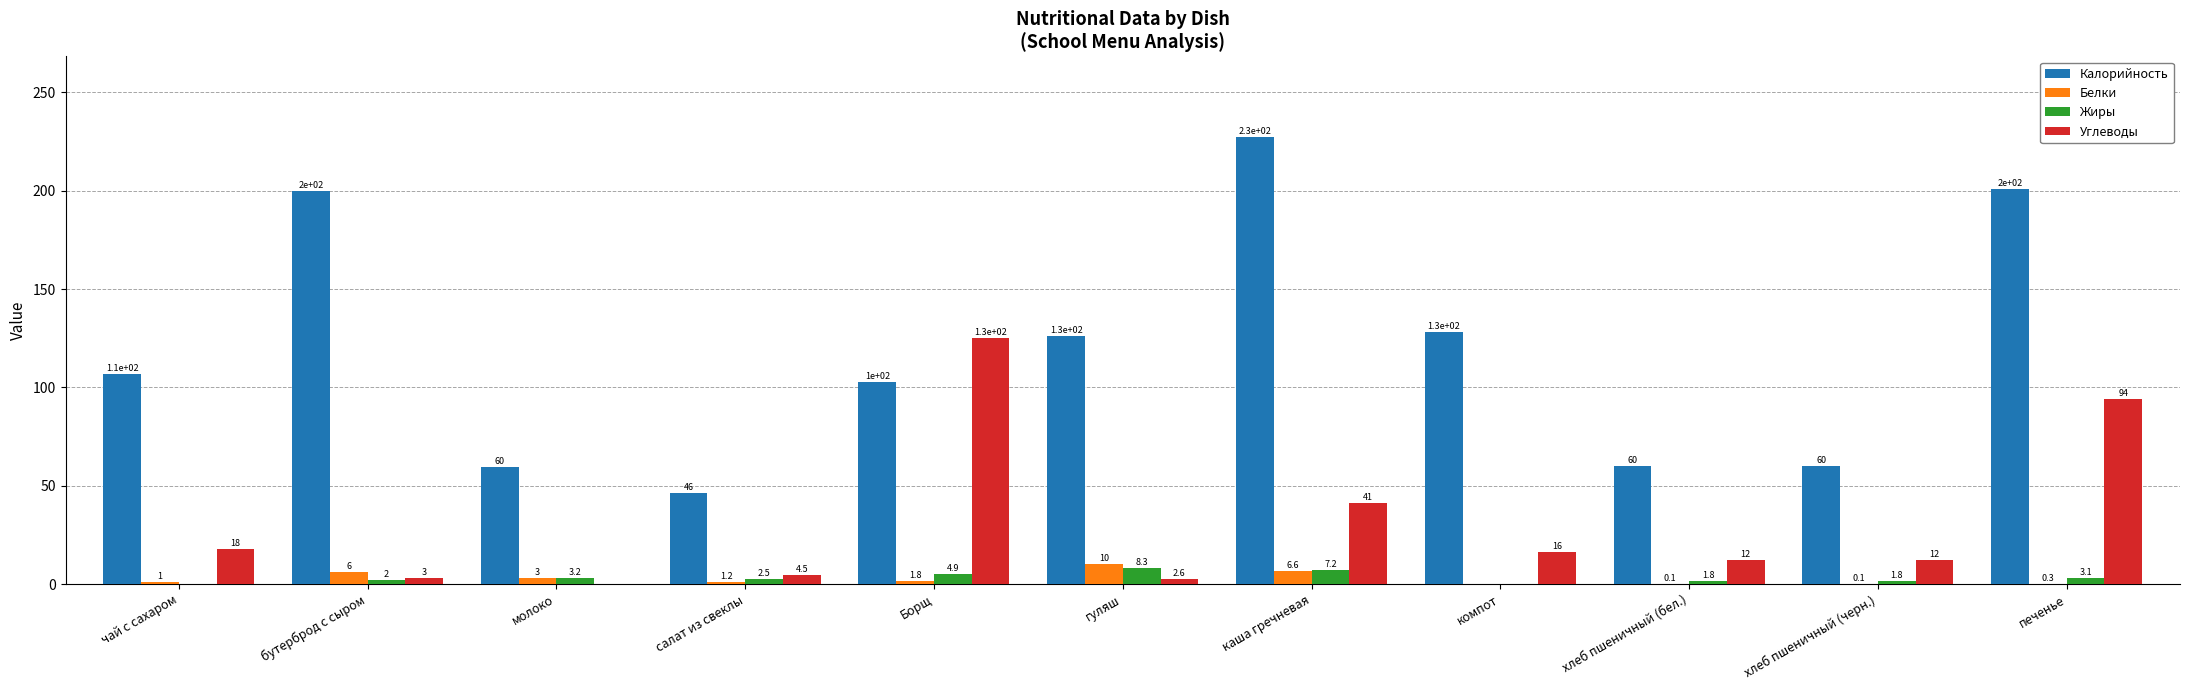

Between чай с сахаром and Борщ, which series saw the biggest shift?

Углеводы